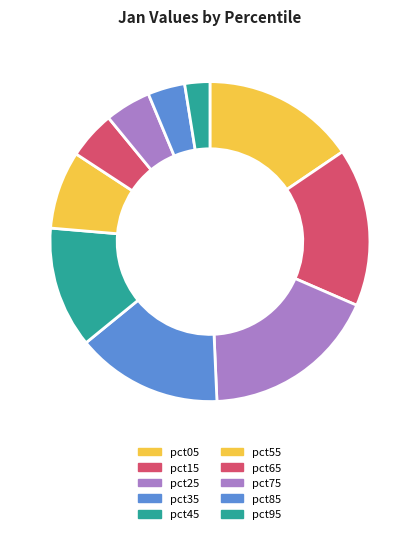

What is the change in value from pct05 to pct95?

-0.7